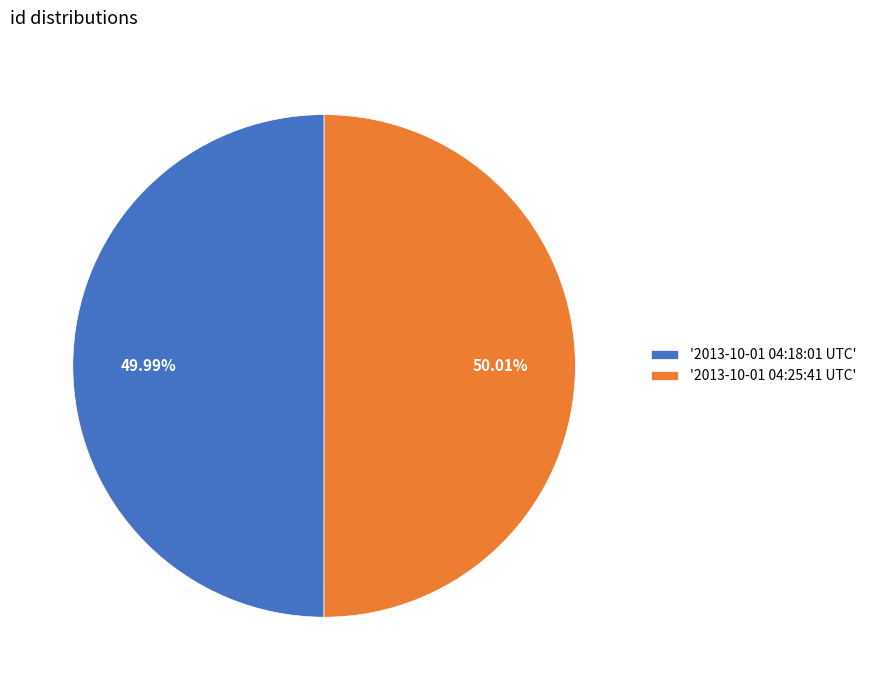

Is there a majority slice in this chart?

Yes